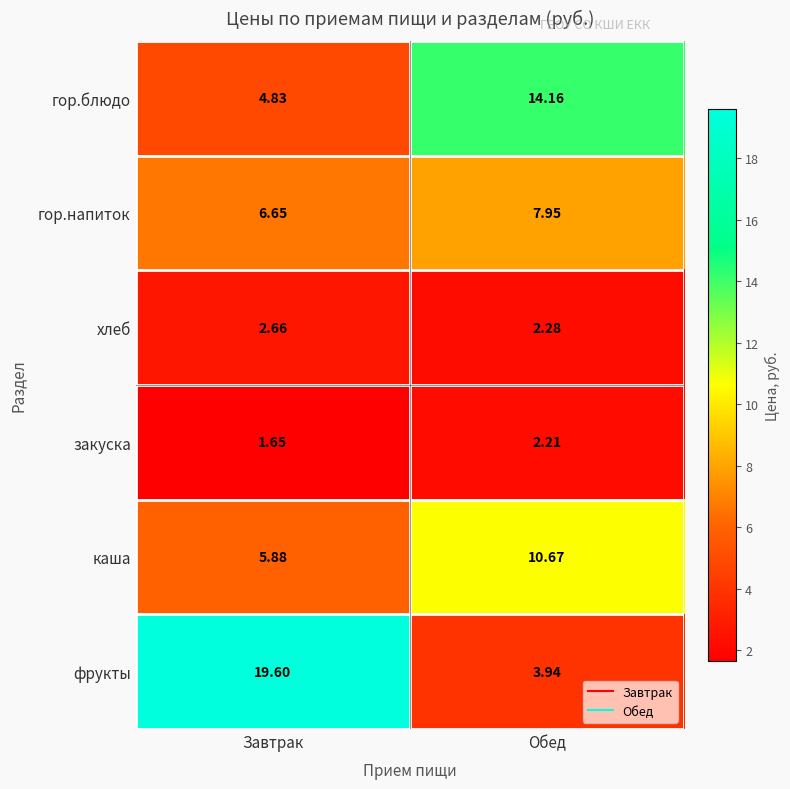

Which label corresponds to the largest value in the chart?

Завтрак